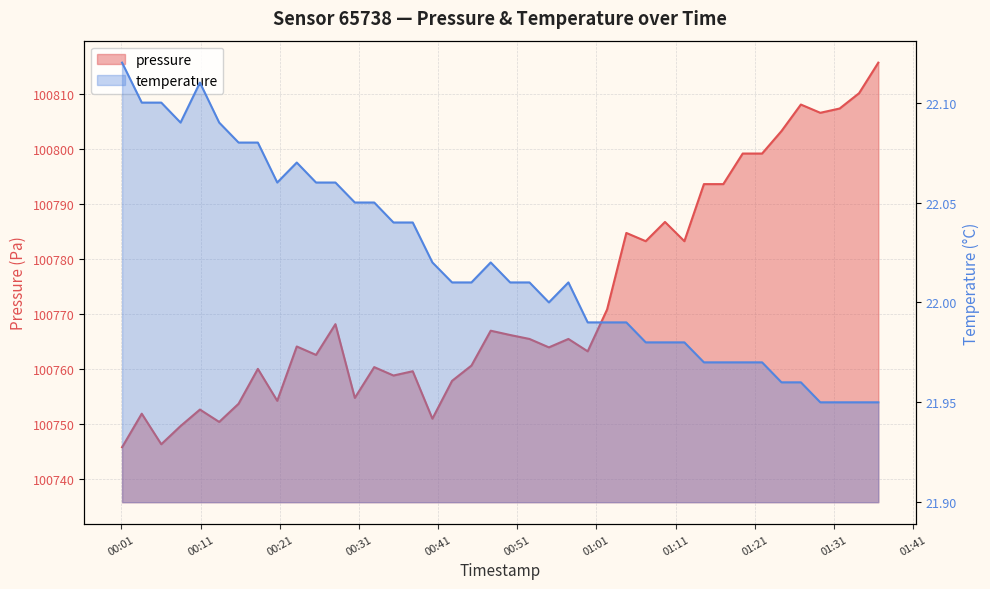

What are all the series names shown in the legend?

pressure, temperature